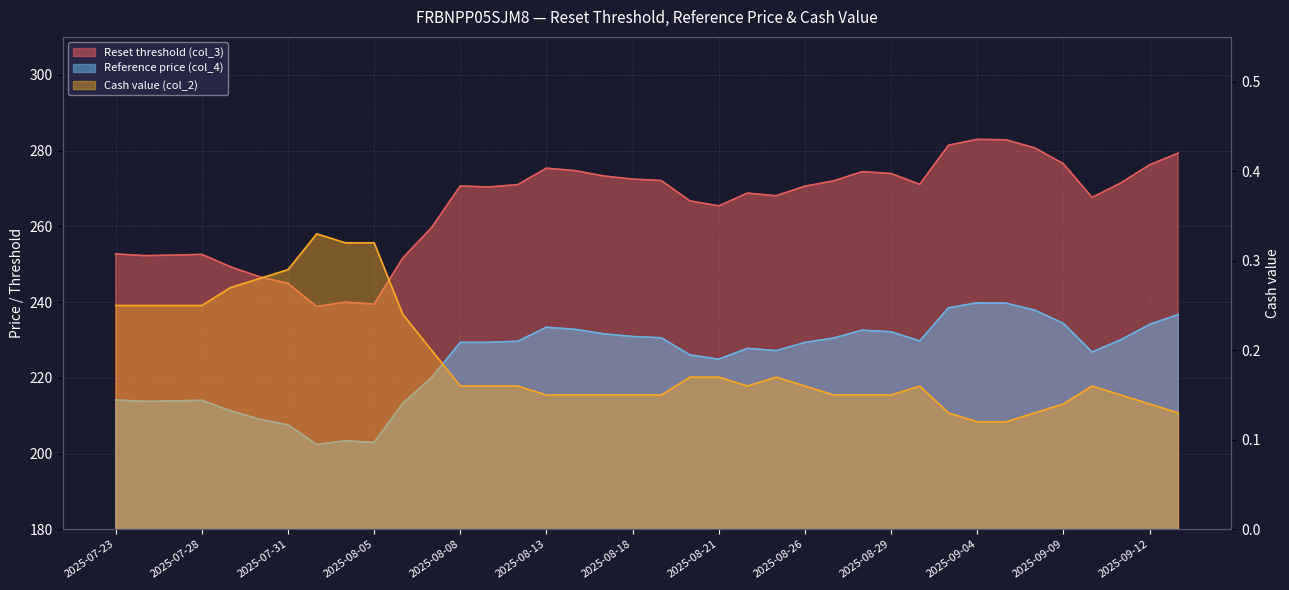

The value of Reset threshold (col_3) at 2025-08-01 is 363.1. True or false?

False